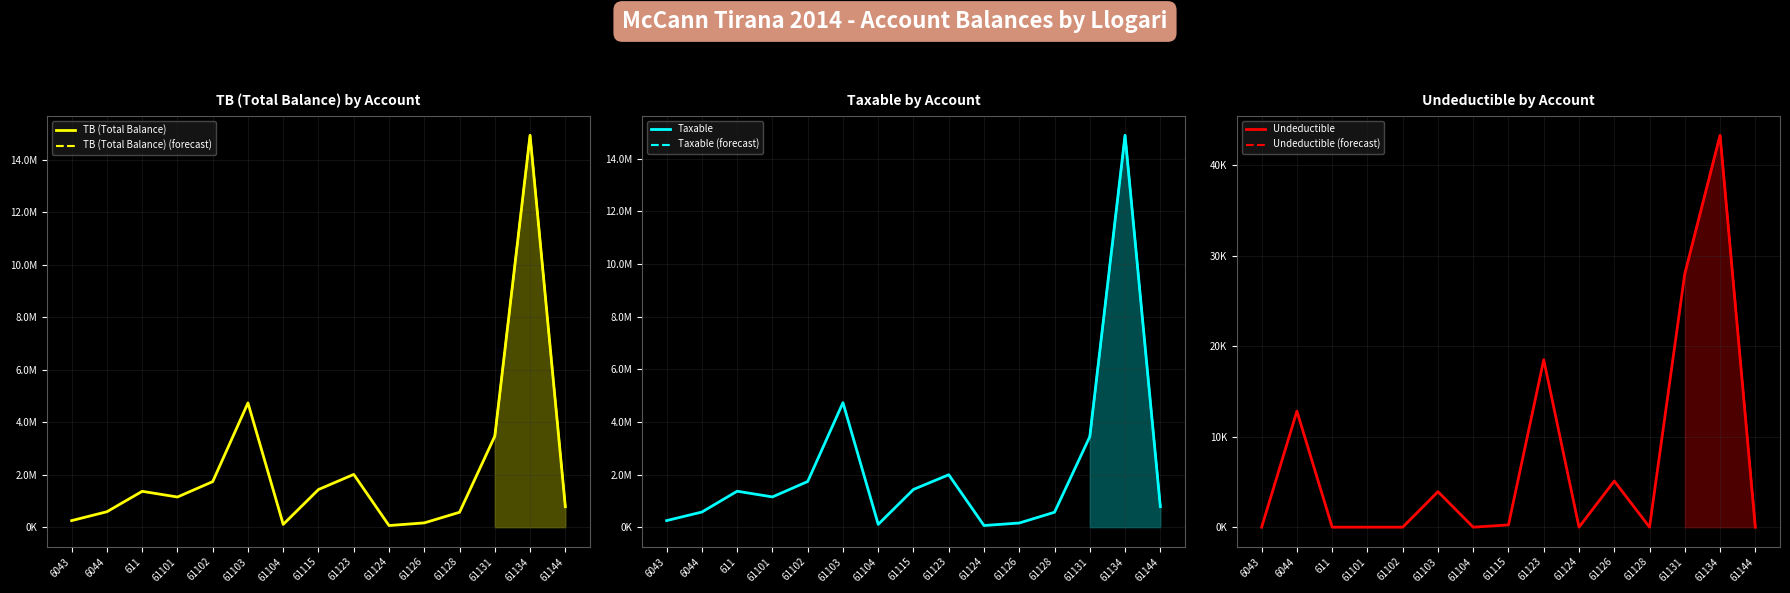

What are all the series names shown in the legend?

TB (Total Balance), Taxable, Undeductible